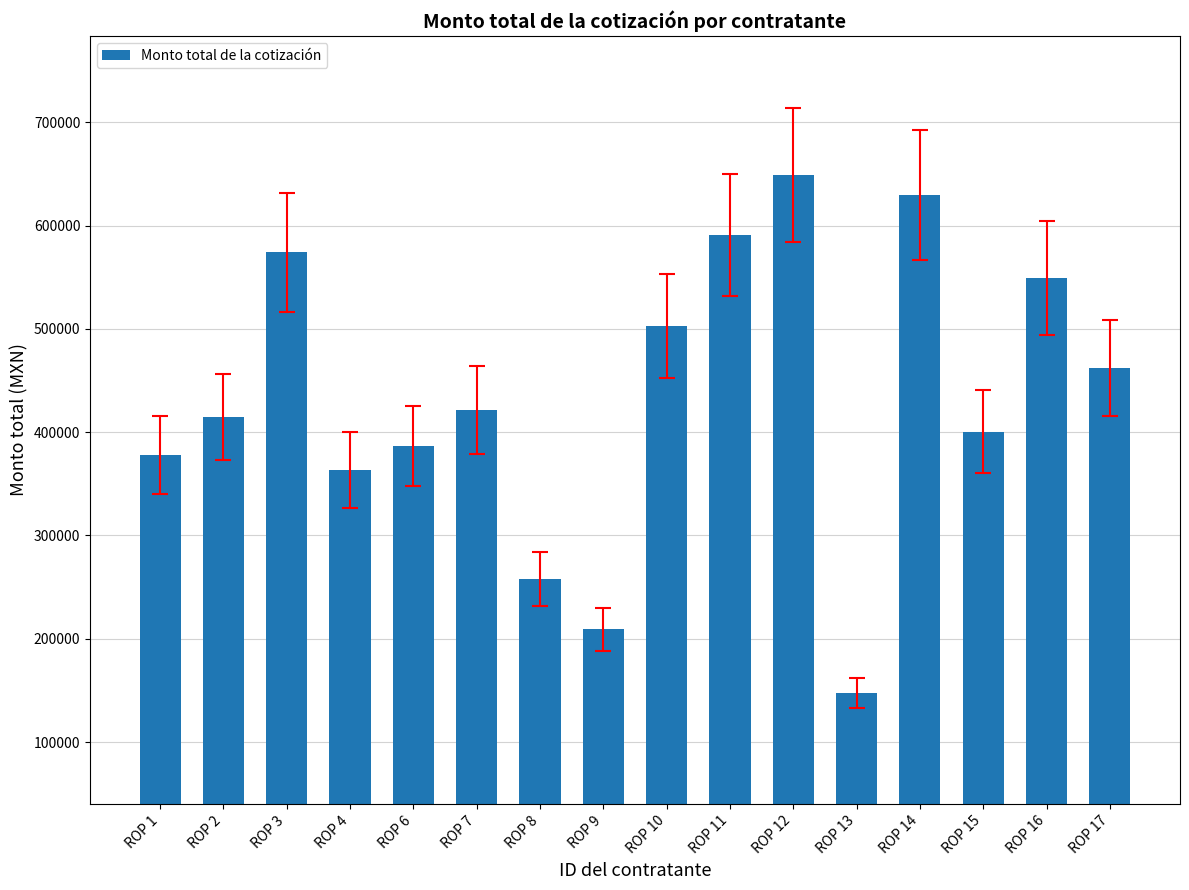

Reading left to right, transcribe all the data shown in this chart.

ROP 1=377552.8	ROP 2=414998.3	ROP 3=574051.5	ROP 4=363328.8	ROP 6=386658.8	ROP 7=421402.1	ROP 8=257945.9	ROP 9=209034.1	ROP 10=502661.6	ROP 11=591204.6	ROP 12=648816.4	ROP 13=147299.2	ROP 14=629615.5	ROP 15=400528.0	ROP 16=549278.7	ROP 17=462285.0